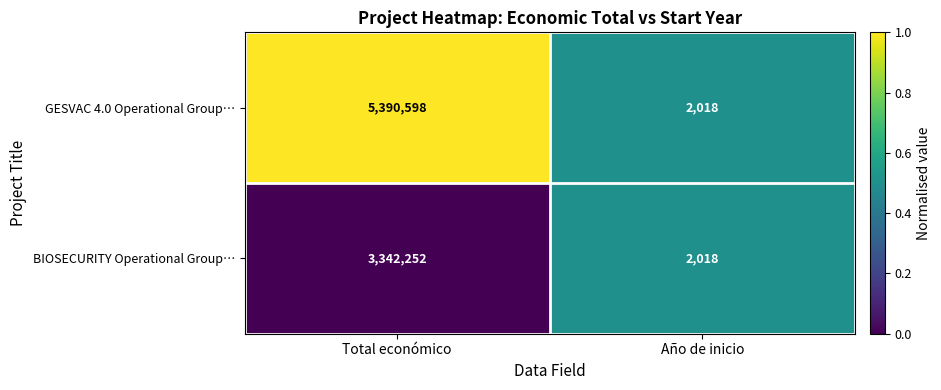

The value of BIOSECURITY Operational Group… at Año de inicio is 2018. True or false?

True